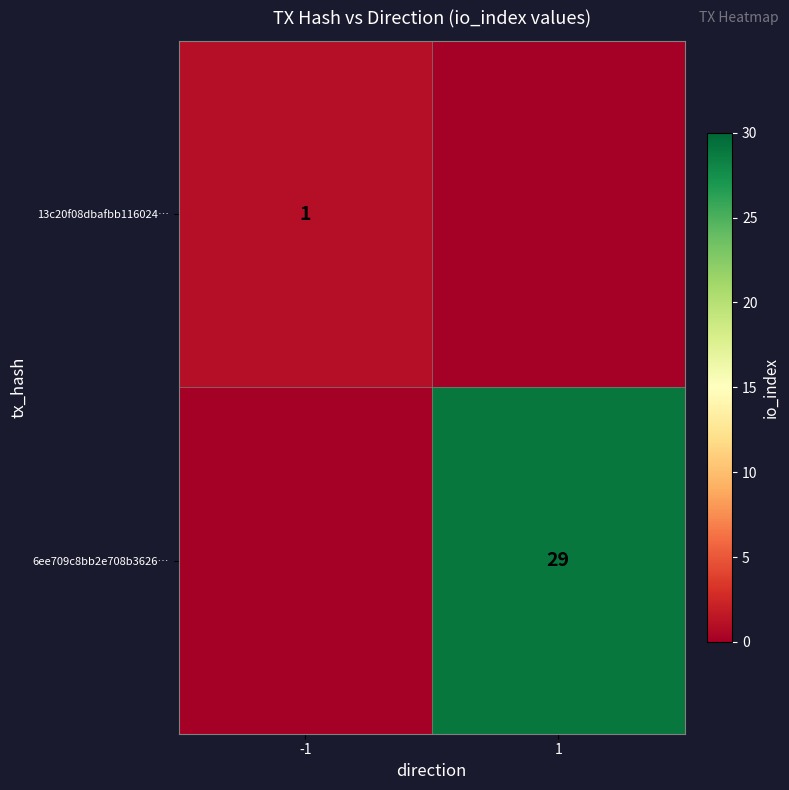

At how many categories does at least one series exceed 24?

1